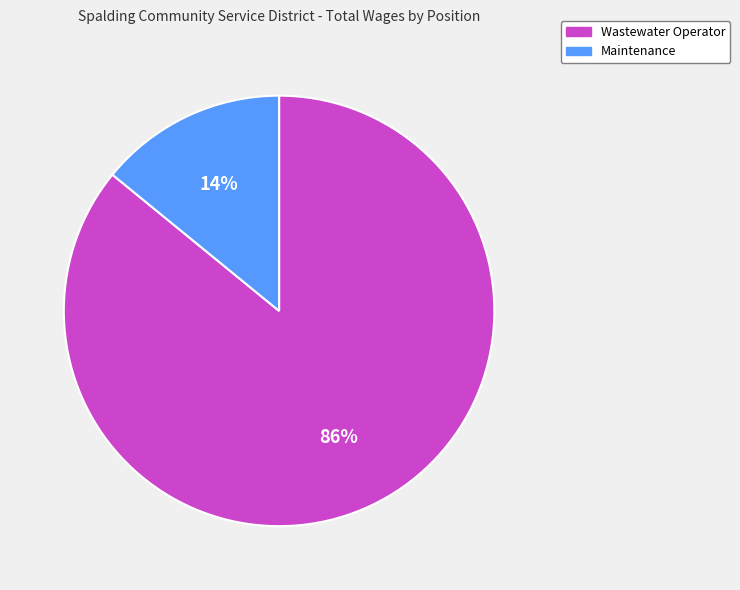

To the nearest percent, what portion does Wastewater Operator represent?

86%